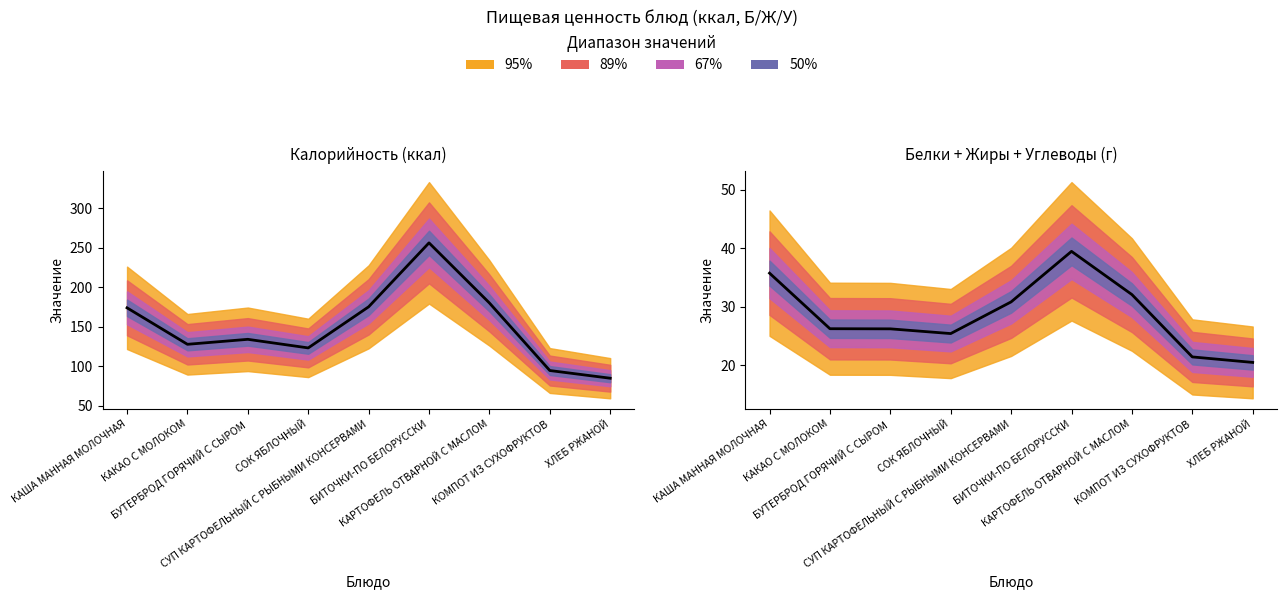

Which series has the largest total across all categories?

Калорийность